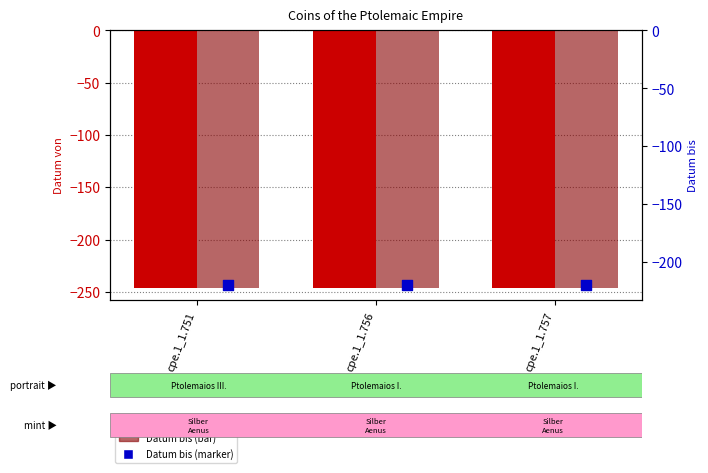

Which series reaches the minimum Y coordinate?

Datum von